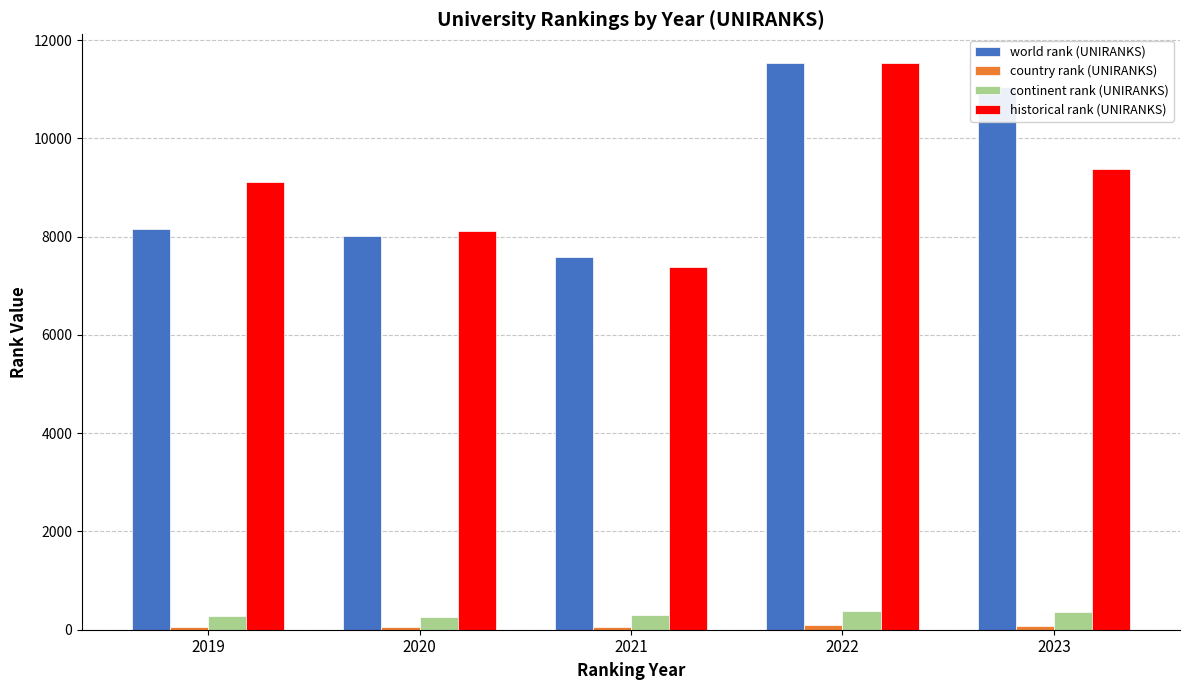

Which series changed the most between 2019 and 2021?

historical rank (UNIRANKS)